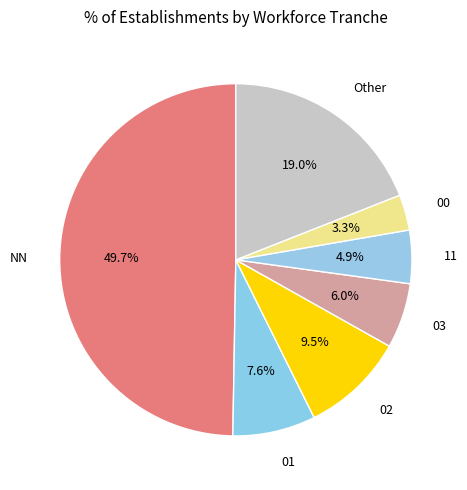

Is 00 the majority of the pie?

No